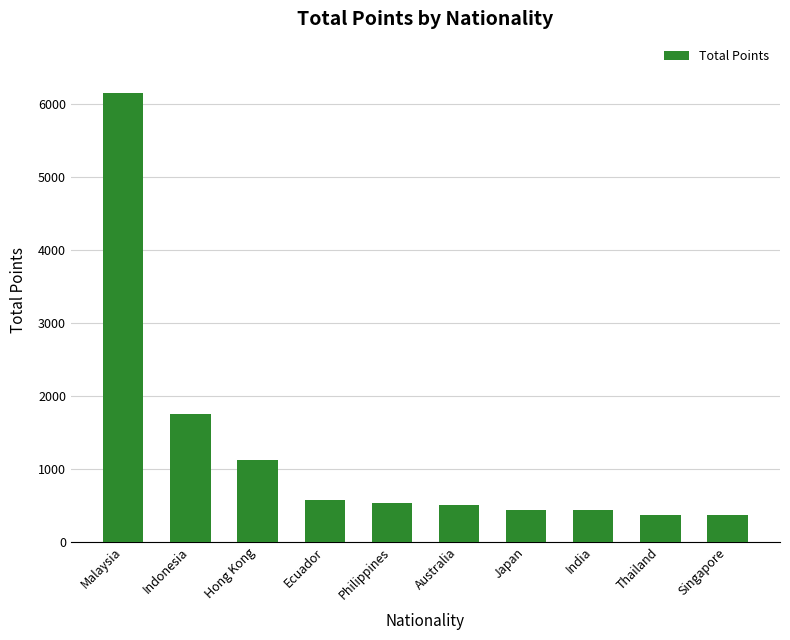

What is the average value?

1223